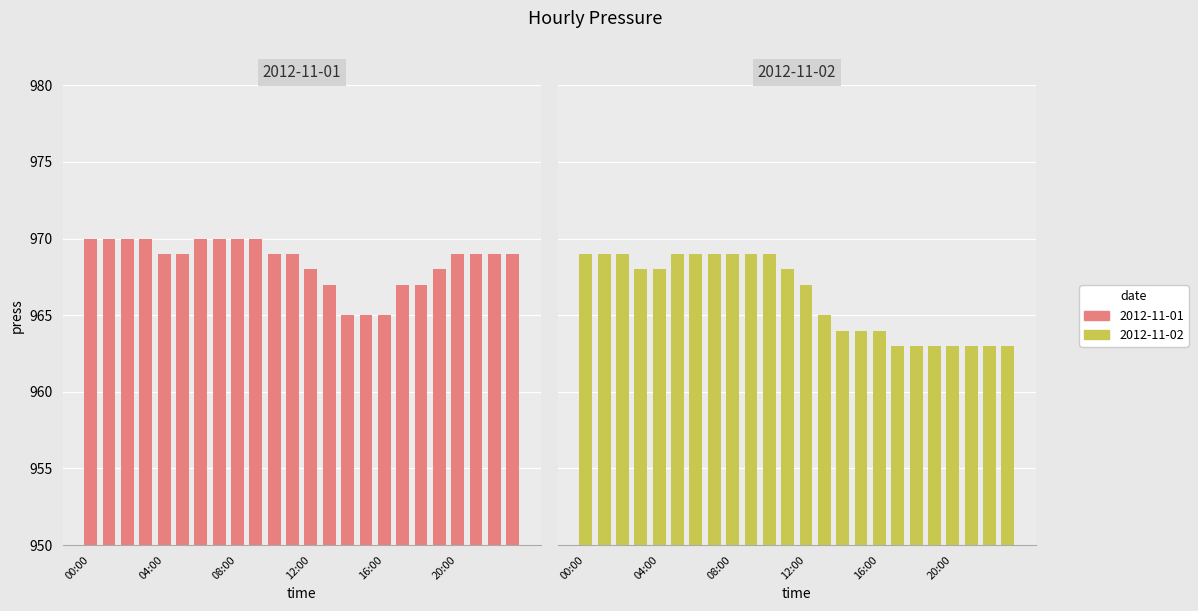

Count the number of categories in the chart.

24